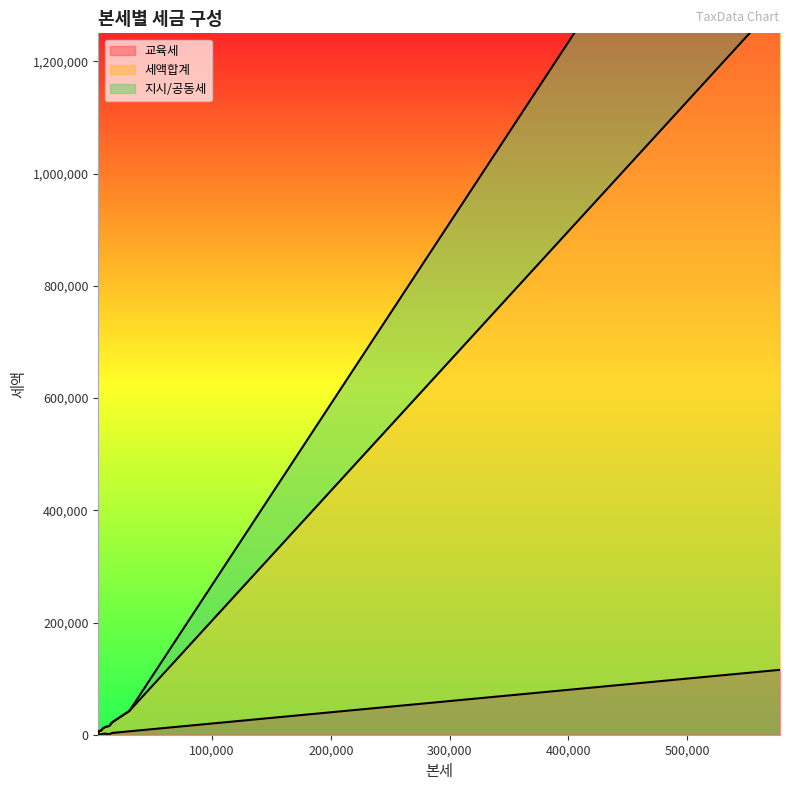

What is the maximum value for 교육세?

115650